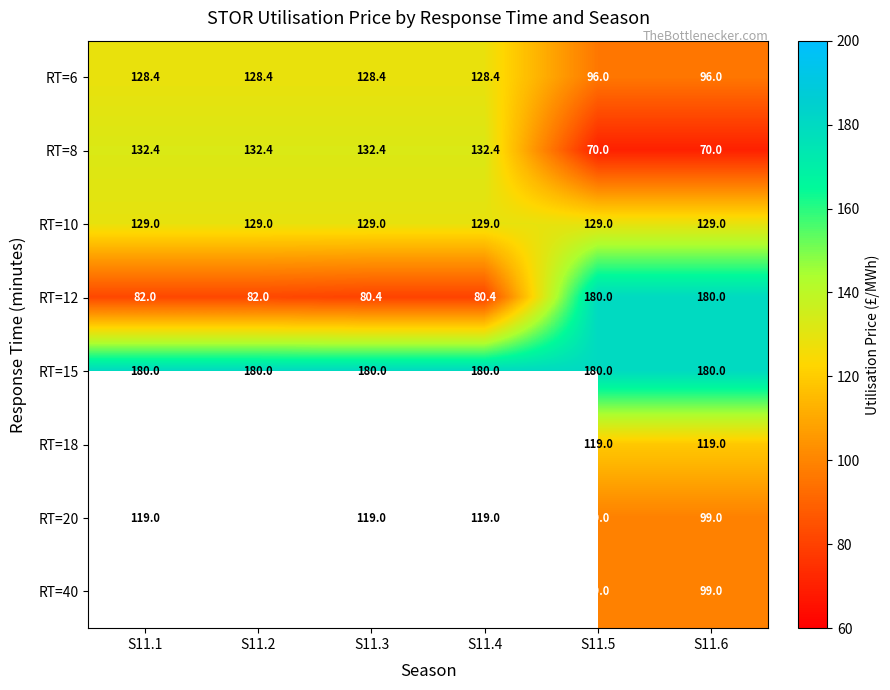

At how many categories does at least one series exceed 94?

6